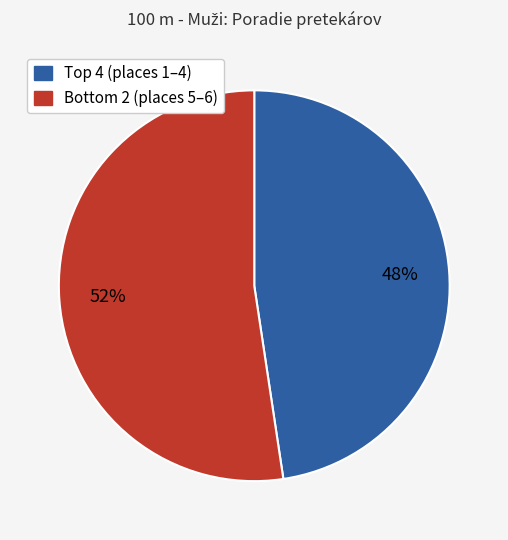

Is there any slice that represents more than half of the pie?

Yes